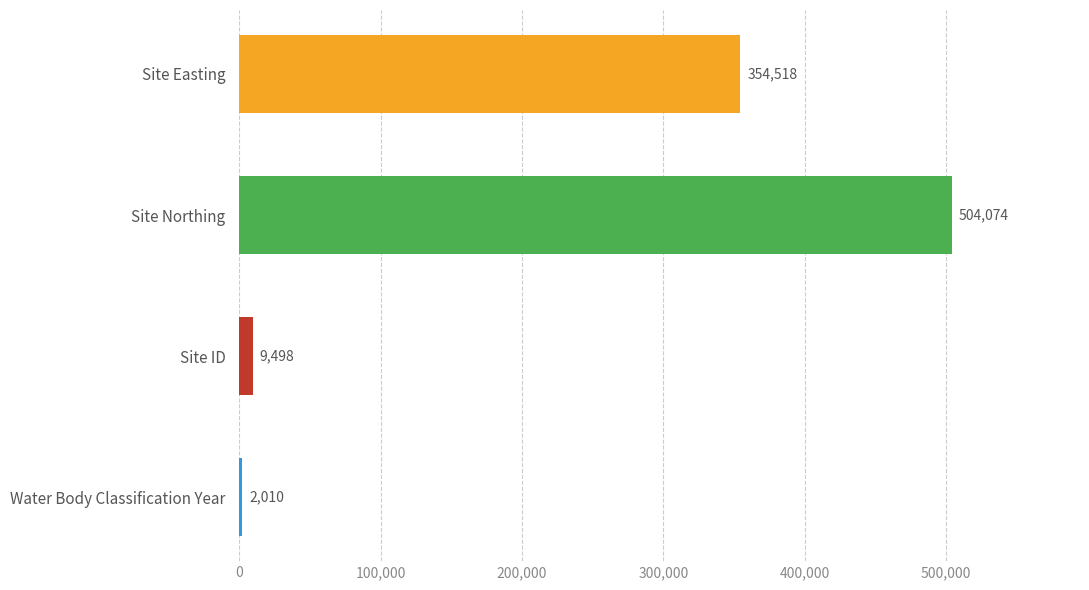

Reading bottom to top, list all the values displayed in this chart.

2010	9498	504074	354518